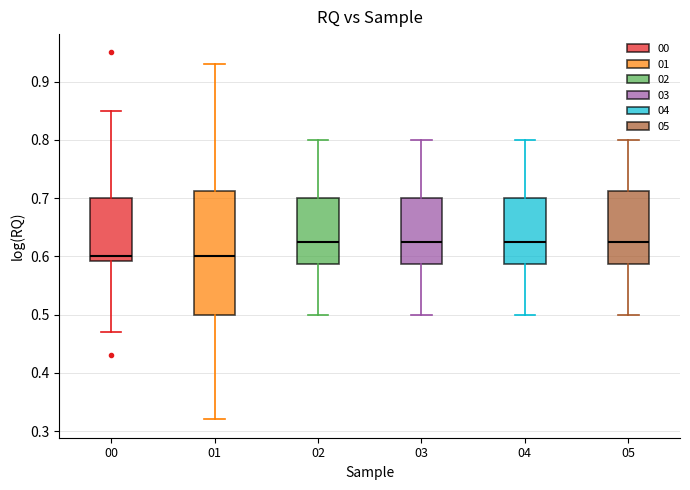

Which box is the tallest, from its lower edge to its upper edge?

01